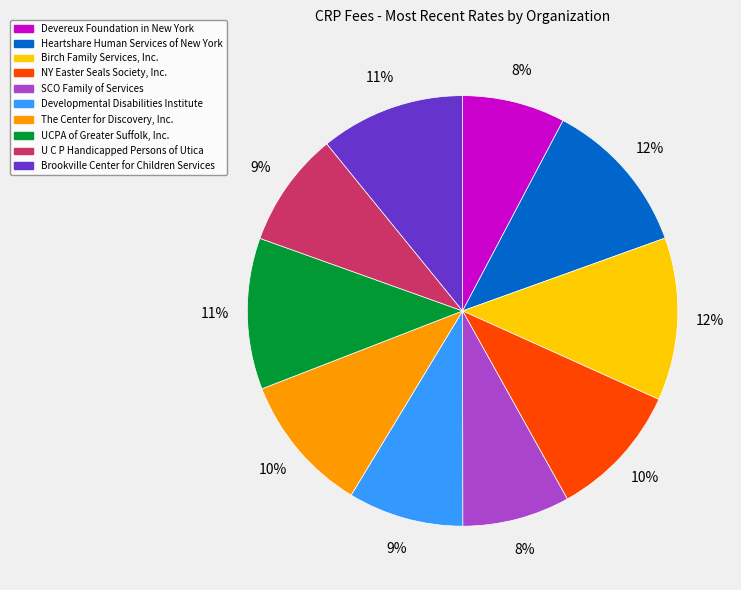

To the nearest percent, what portion does UCPA of Greater Suffolk, Inc. represent?

11%